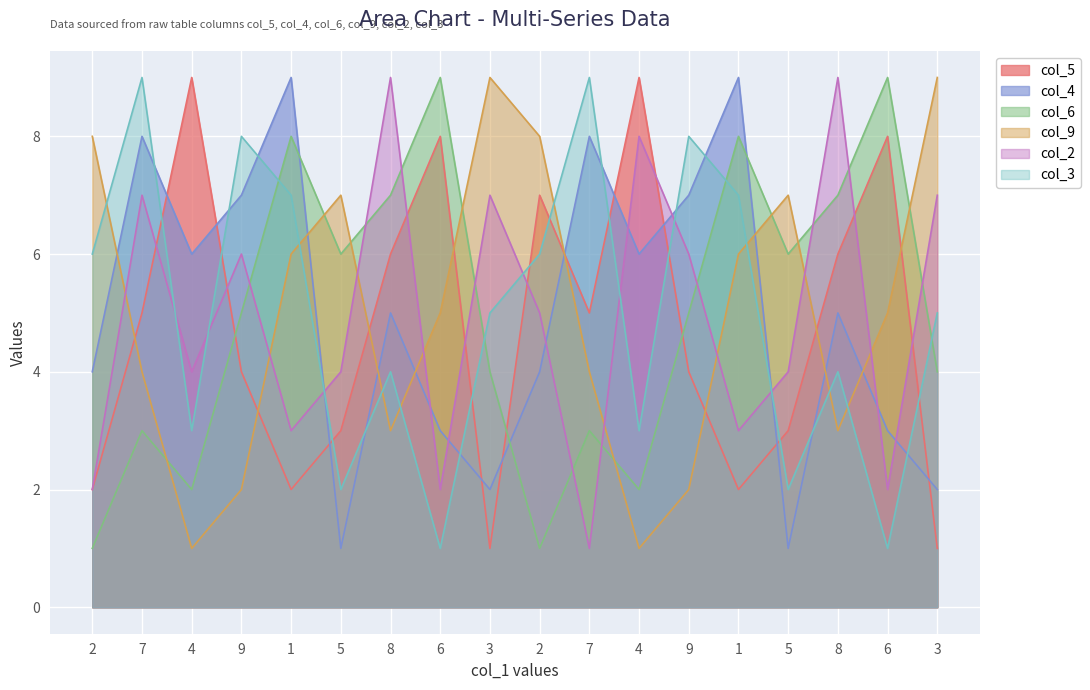

True or false: col_4 has a value of 2 at 3.

True